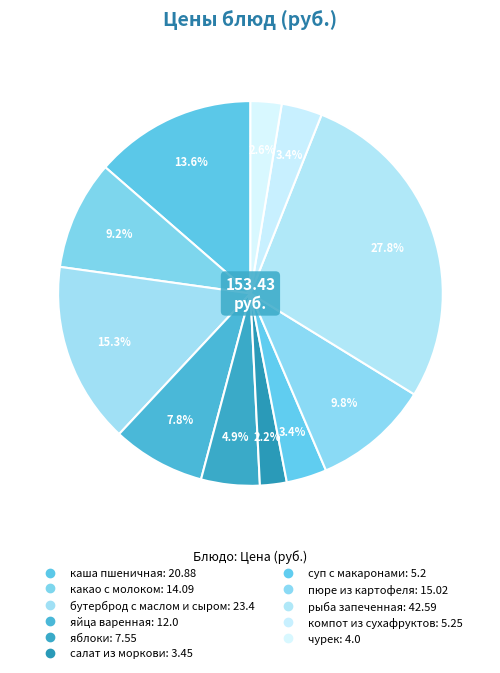

What is the smallest slice in the pie chart?

салат из моркови